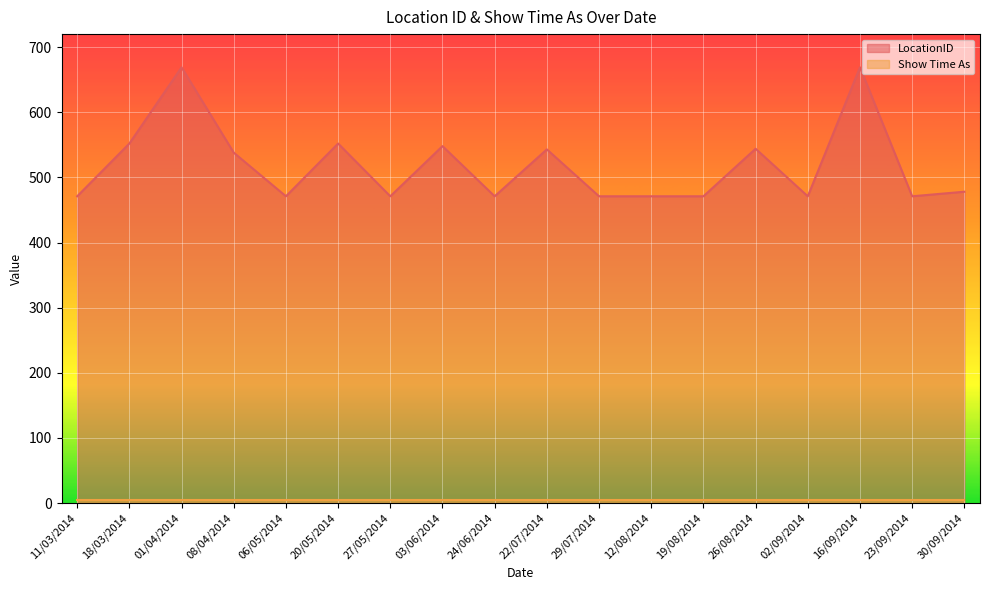

How many lines are shown in the chart?

2